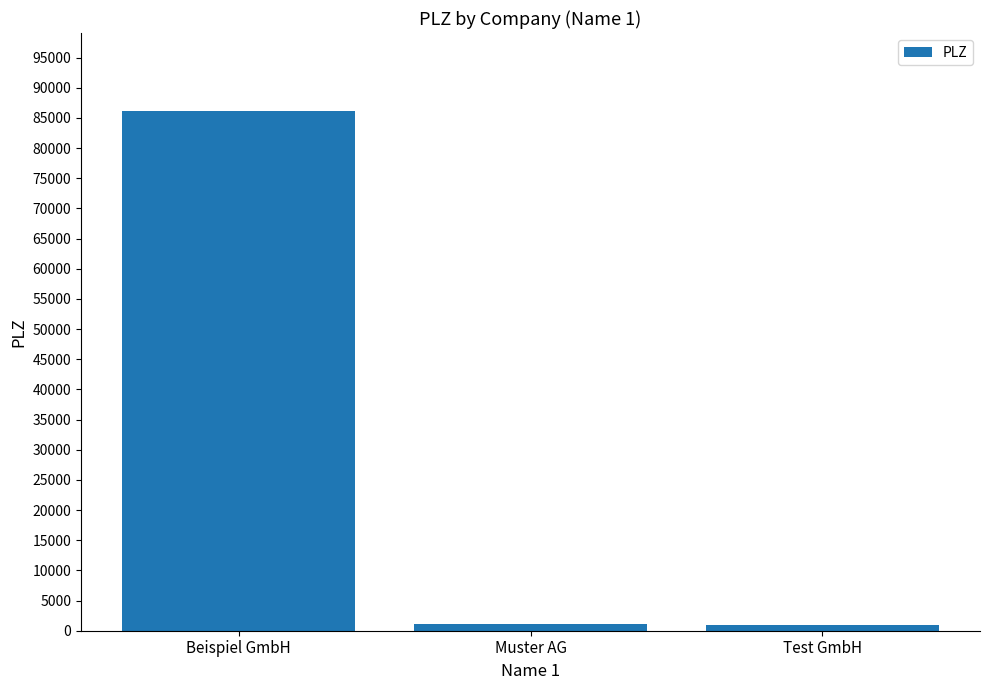

What is the maximum value shown in the chart?

86150